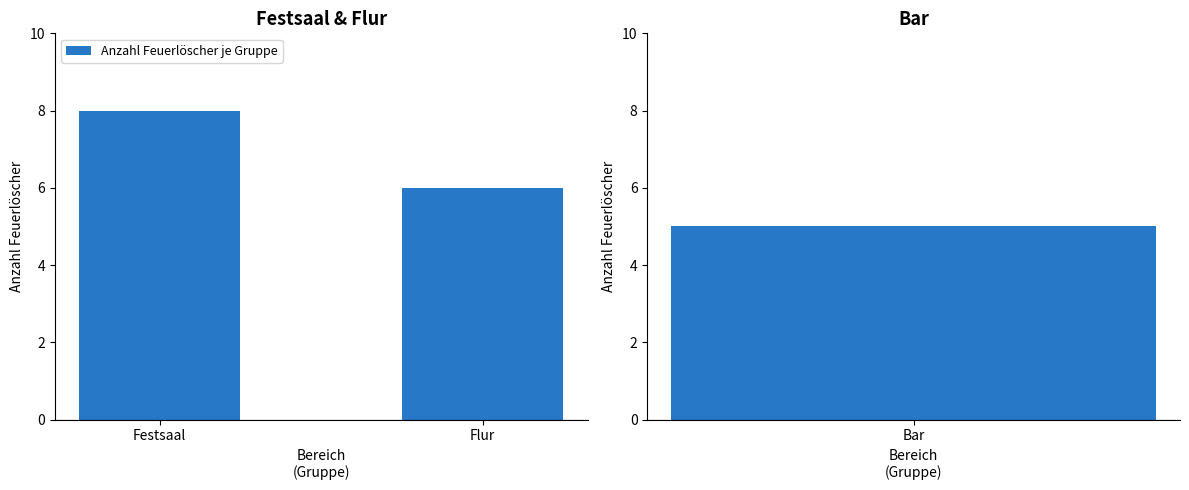

What is the maximum value shown in the chart?

8